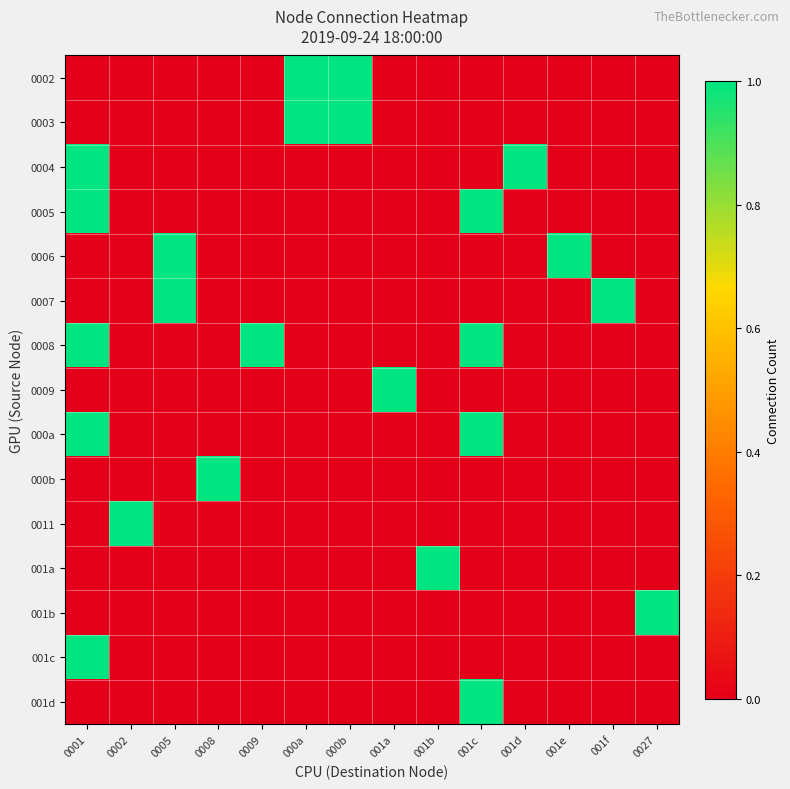

At which category does the chart reach its peak across all series?

000a